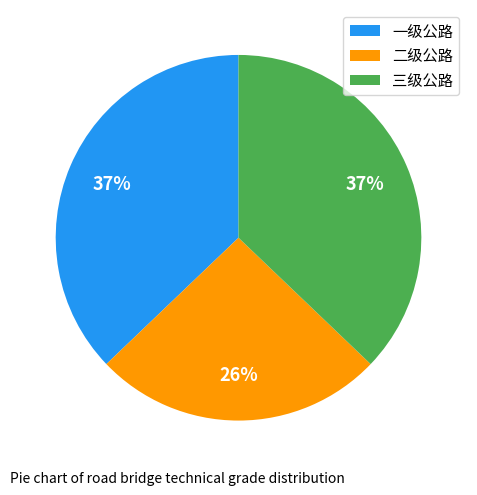

What is the smallest slice in the pie chart?

二级公路